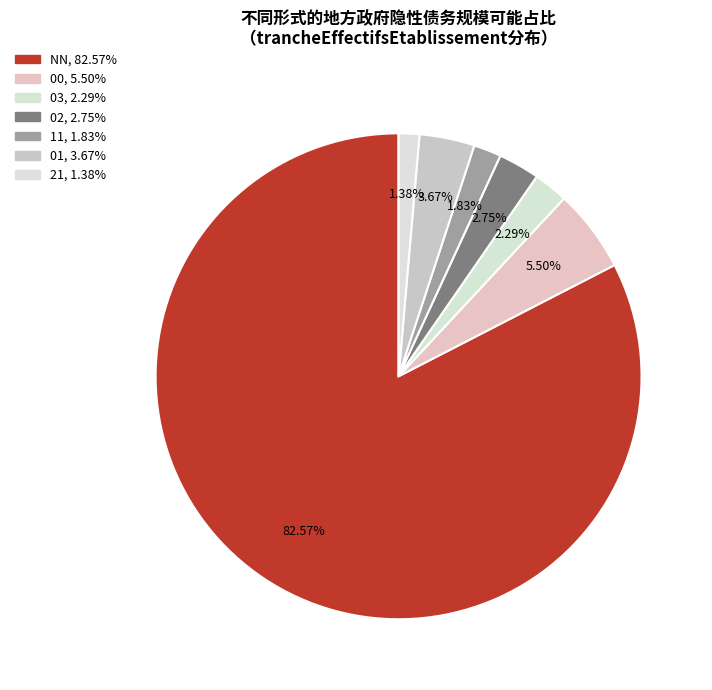

To the nearest percent, what is the difference between the largest and smallest slice percentages?

81%